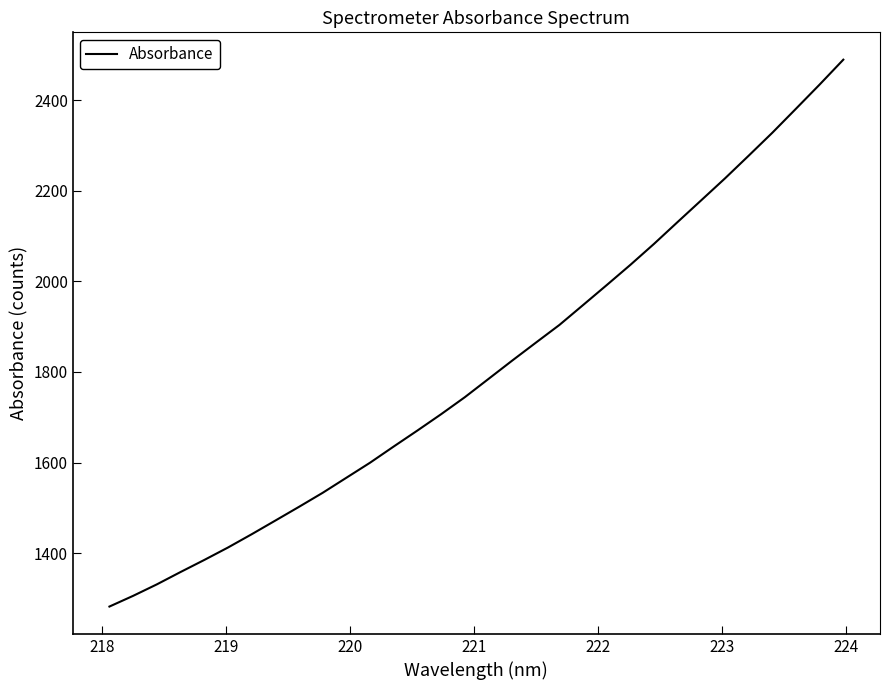

What is the difference between the maximum and minimum values?

1207.6